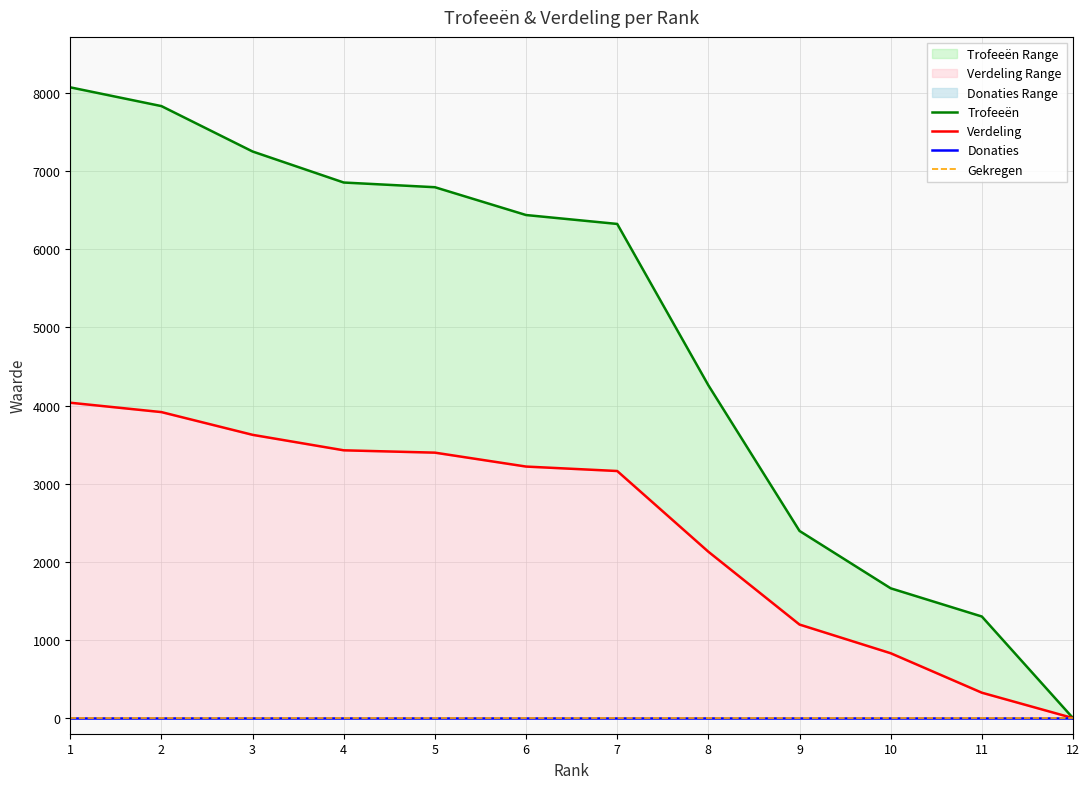

Which series has the largest total across all categories?

Trofeeën